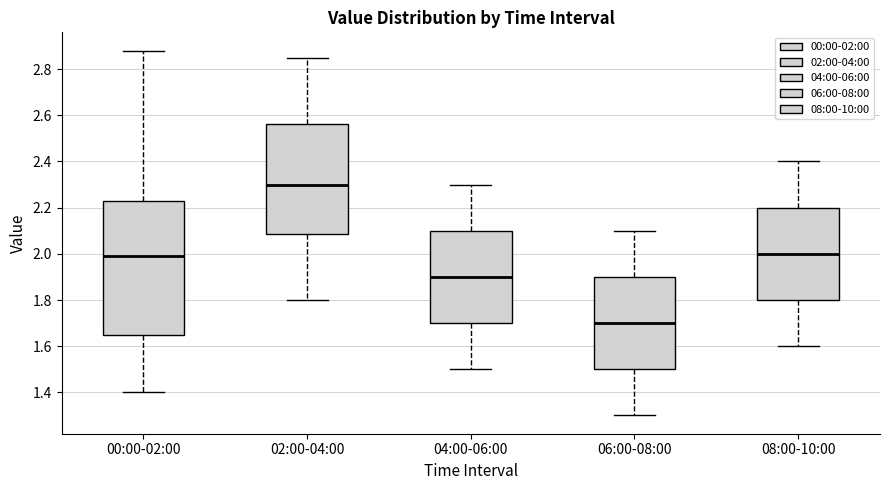

Reading left to right, transcribe this box plot: for each box, give where its median line is, the range the box spans, and where its two whiskers end, as read against the y-axis. The values are not printed on the chart, so give them approximately, as read against the axis.

00:00-02:00: median 2.00, box 1.66 to 2.22, whiskers 1.40 to 2.88
02:00-04:00: median 2.30, box 2.08 to 2.56, whiskers 1.80 to 2.86
04:00-06:00: median 1.90, box 1.70 to 2.10, whiskers 1.50 to 2.30
06:00-08:00: median 1.70, box 1.50 to 1.90, whiskers 1.30 to 2.10
08:00-10:00: median 2.00, box 1.80 to 2.20, whiskers 1.60 to 2.40